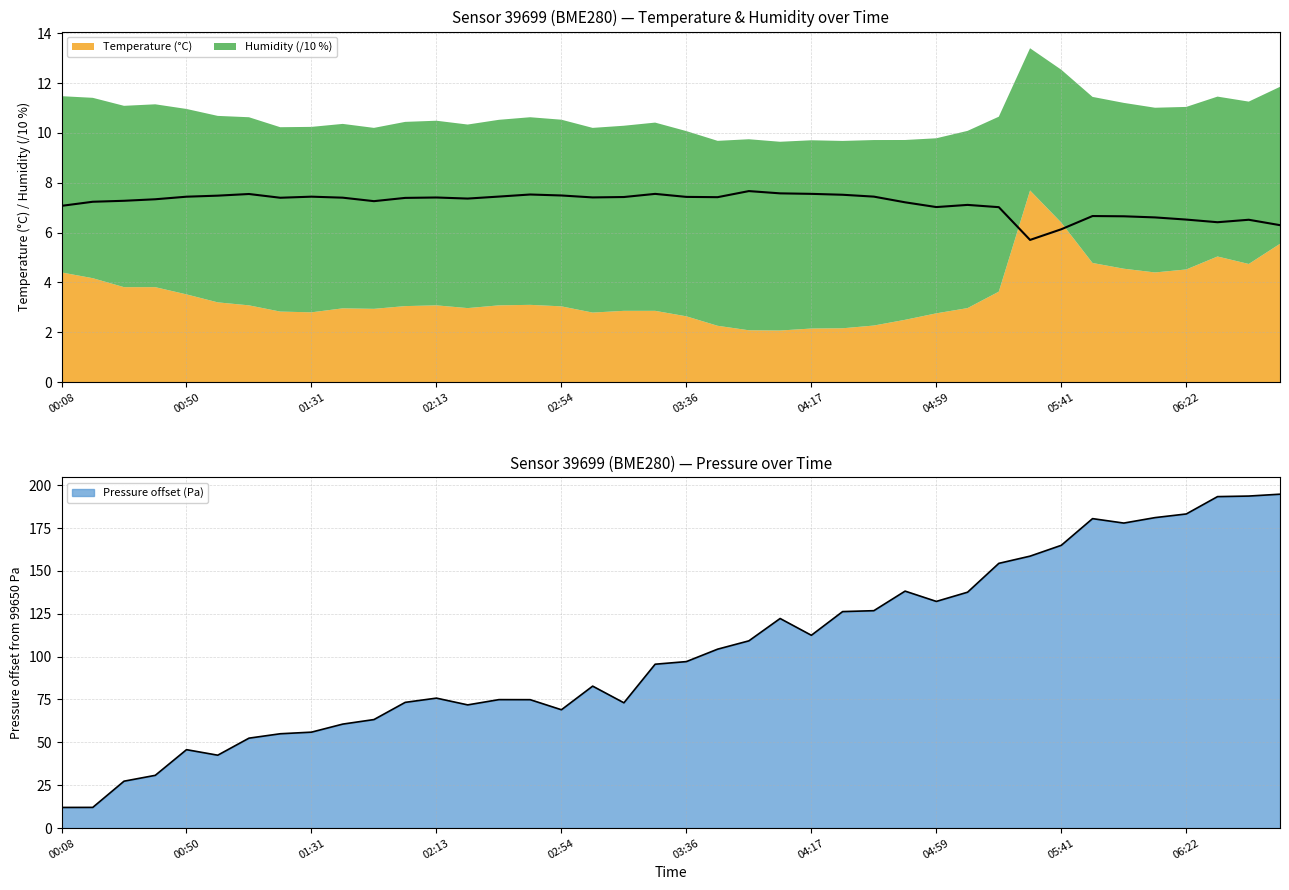

What is the difference between the highest and lowest values at 05:41?

158.8